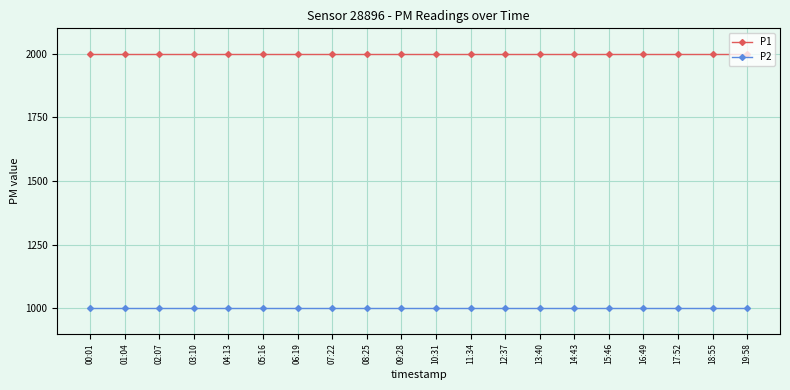

What are all the series names shown in the legend?

P1, P2